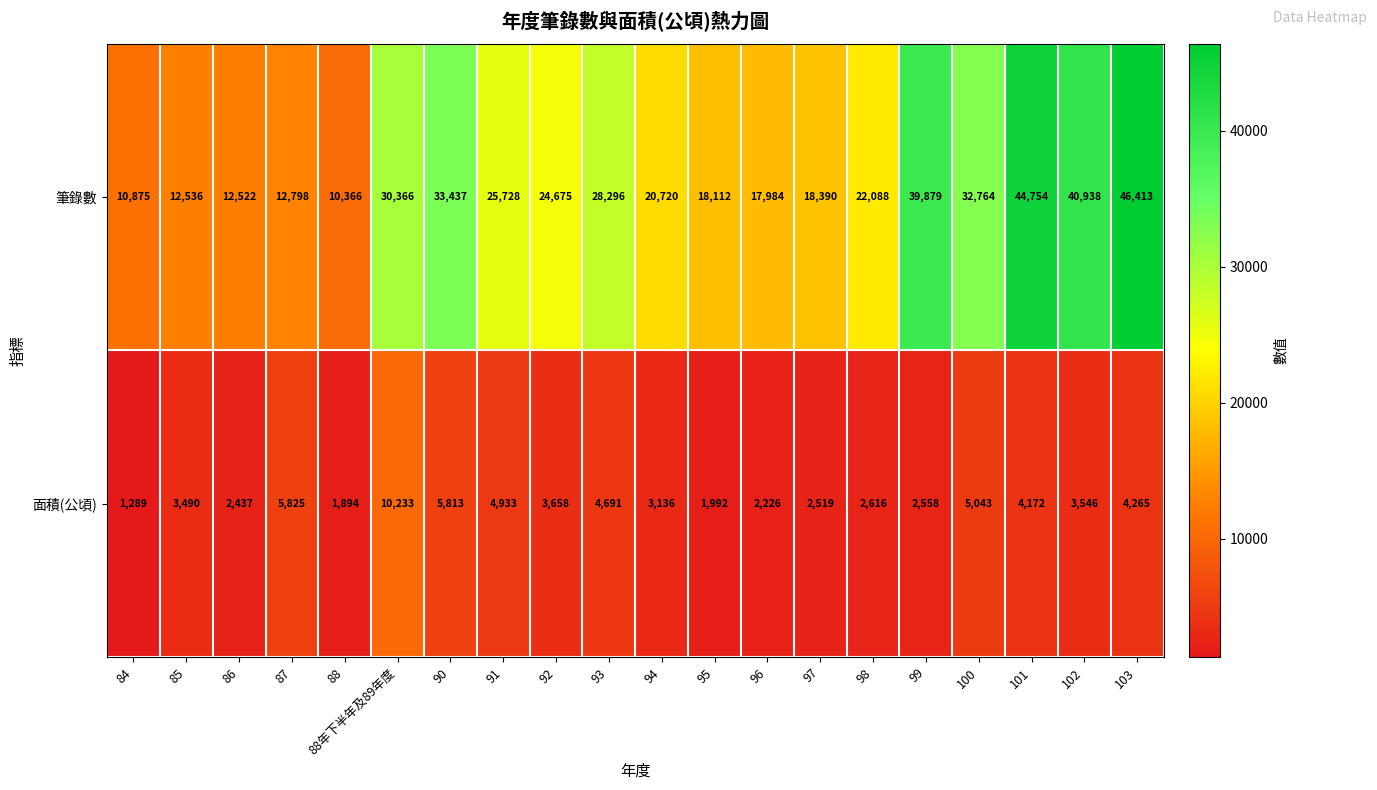

What is the total value across all series at 96?

20210